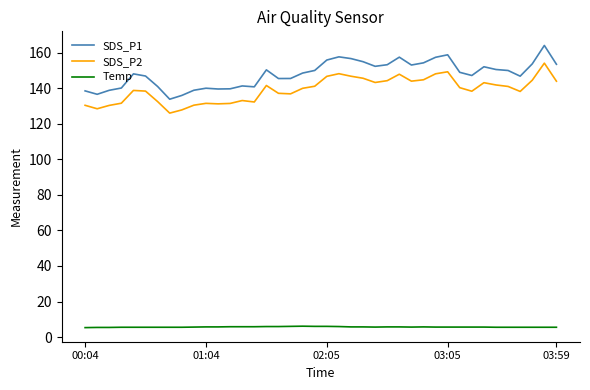

Rank the series by their maximum value, from lowest to highest.

Temp, SDS_P2, SDS_P1